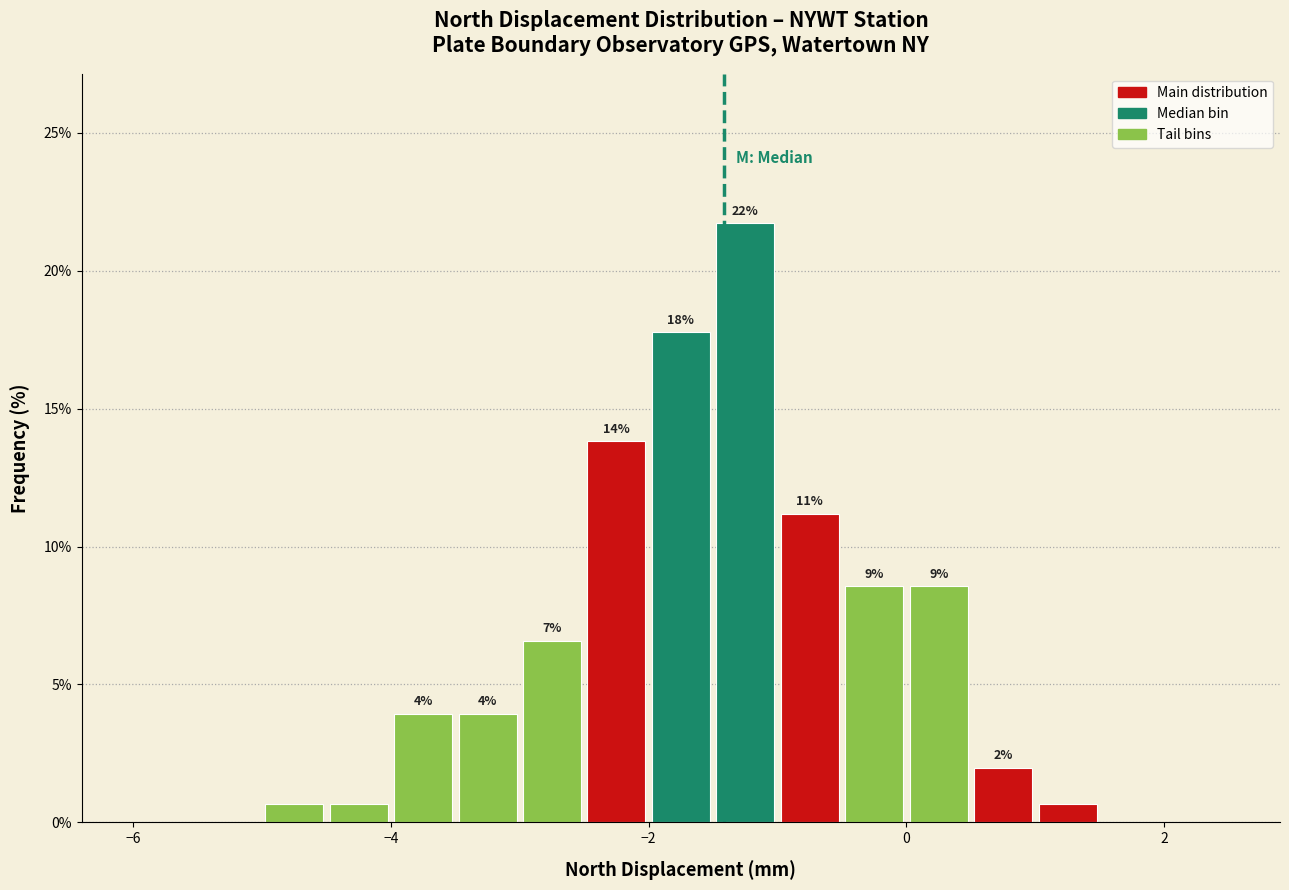

Read against the x-axis, roughly where is the centre of the tallest bar?

-1.2